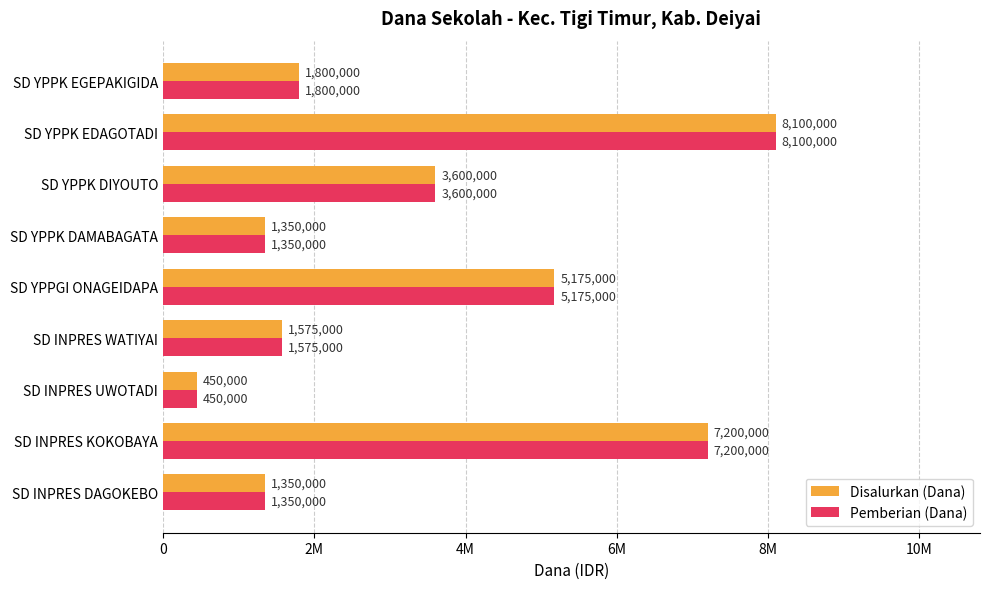

At how many categories does at least one series exceed 7638007?

1